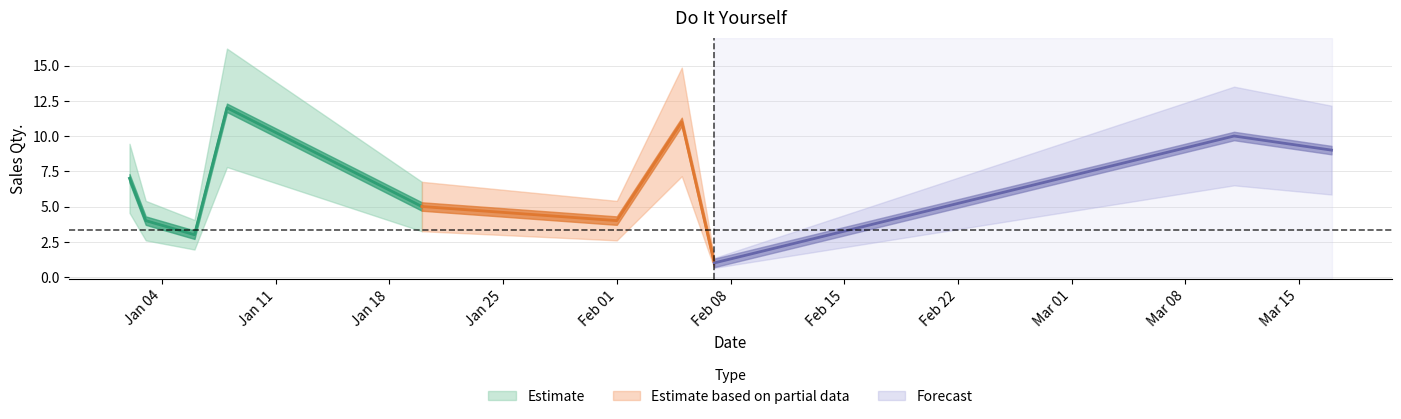

True or false: the data shows 9 at 2022-03-17.

True